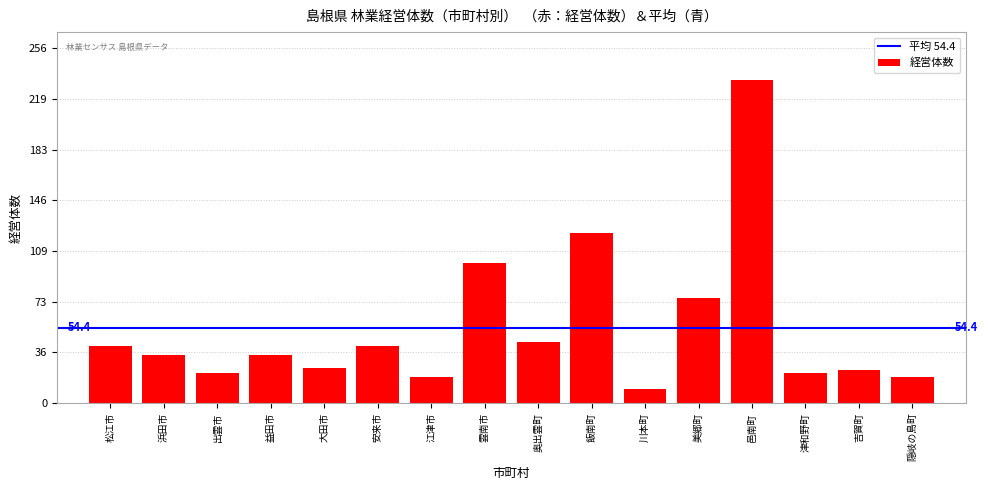

Which has a higher value, 津和野町 or 飯南町?

飯南町